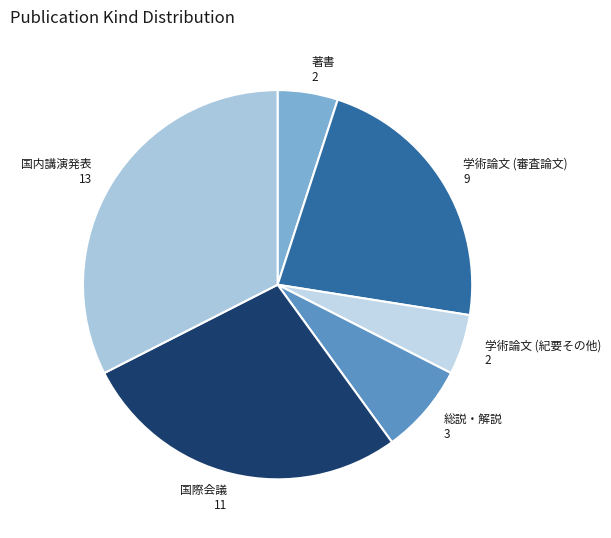

How many segments does this pie chart have?

6